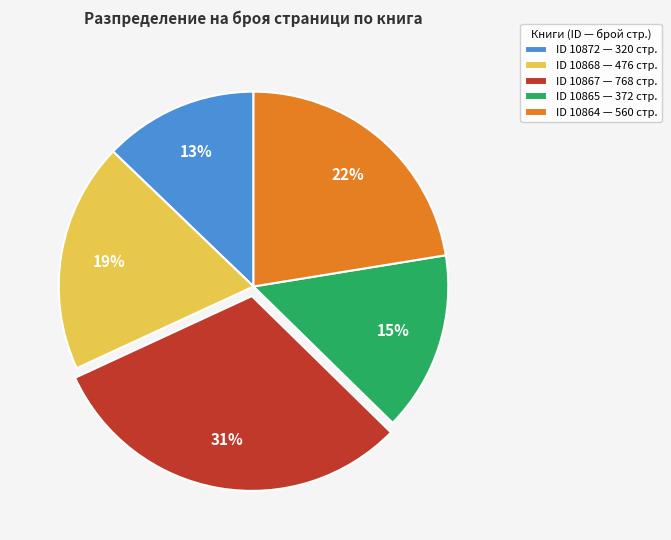

Which category has the smallest portion of the pie?

ID 10872 — 320 стр.